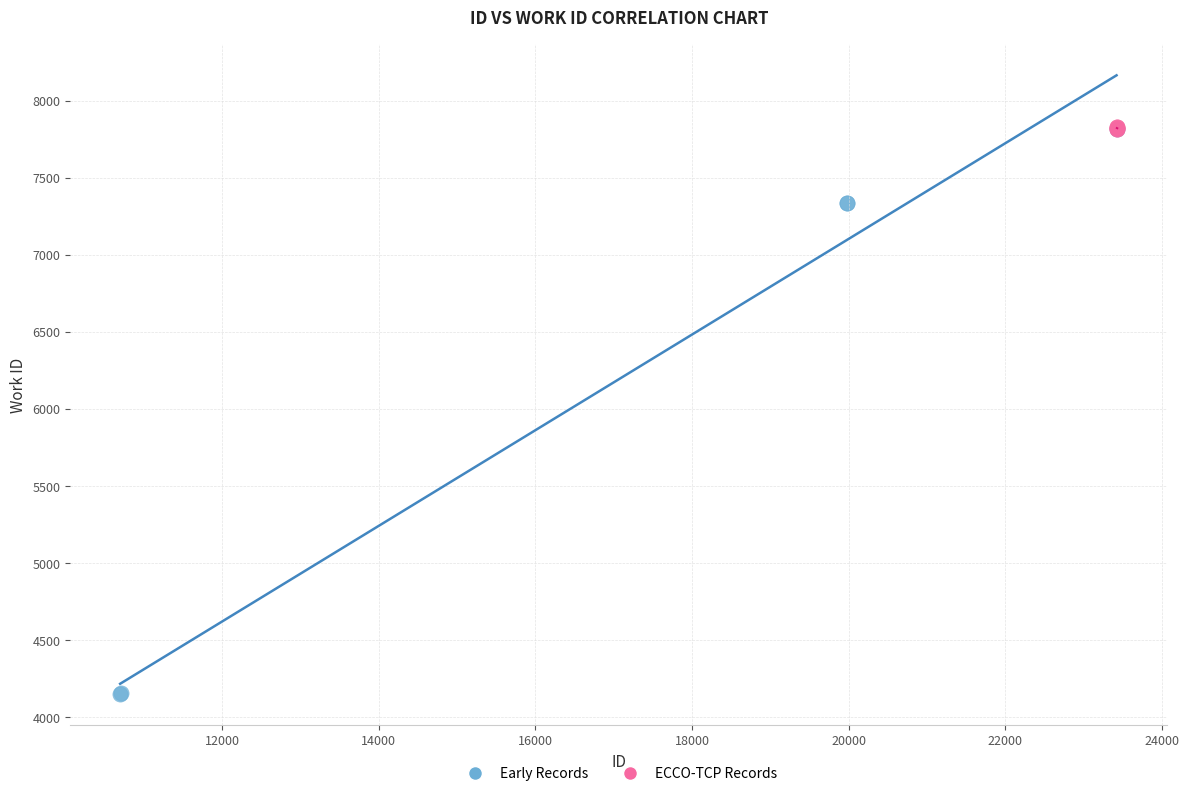

Which series has the largest Y range (max minus min)?

Early Records